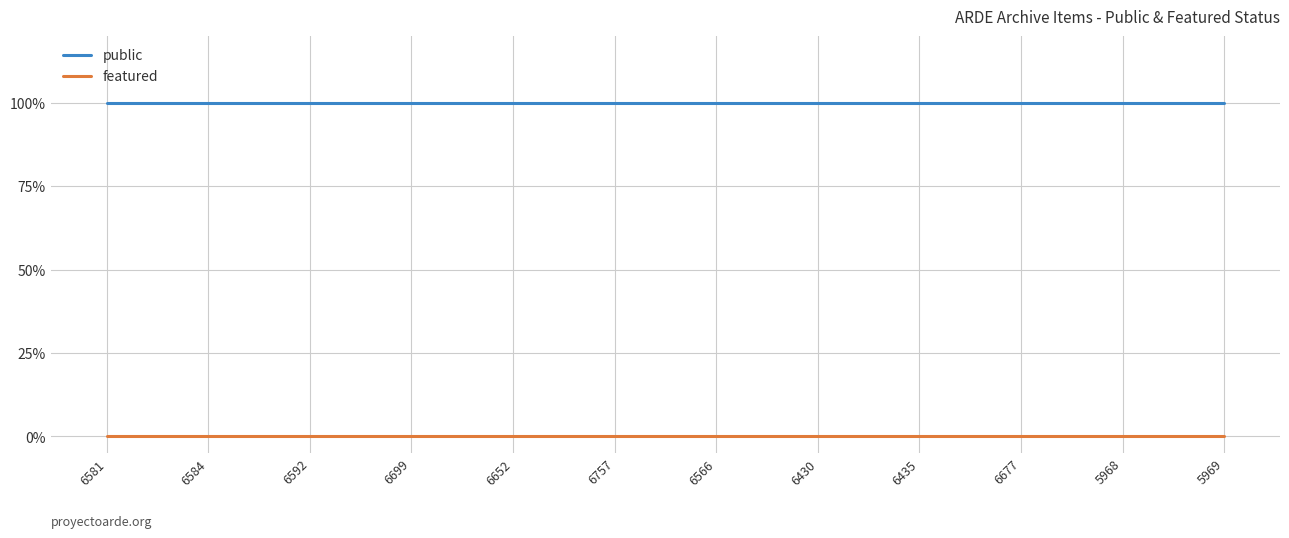

Which has a higher value, 6757 or 6566?

6757